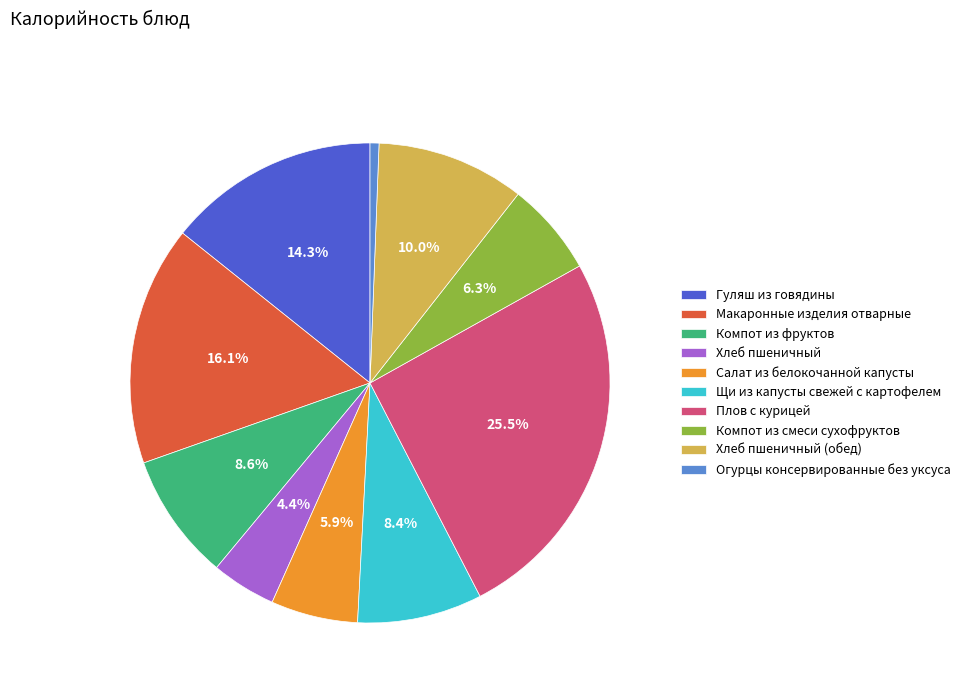

Which slice is the smallest?

Огурцы консервированные без уксуса